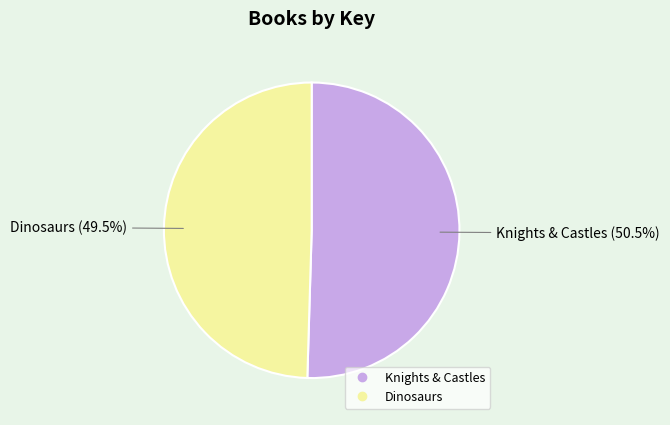

Which has a higher value, Dinosaurs or Knights & Castles?

Knights & Castles